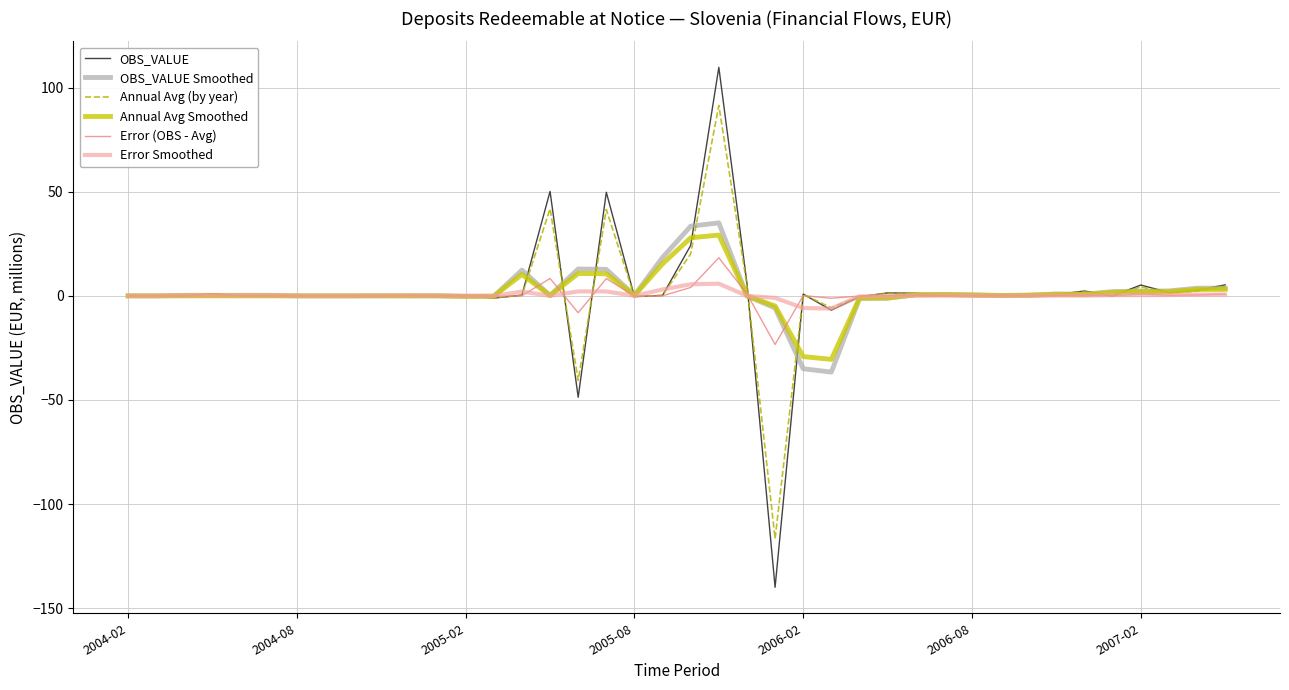

Which series has the widest spread of values?

OBS_VALUE